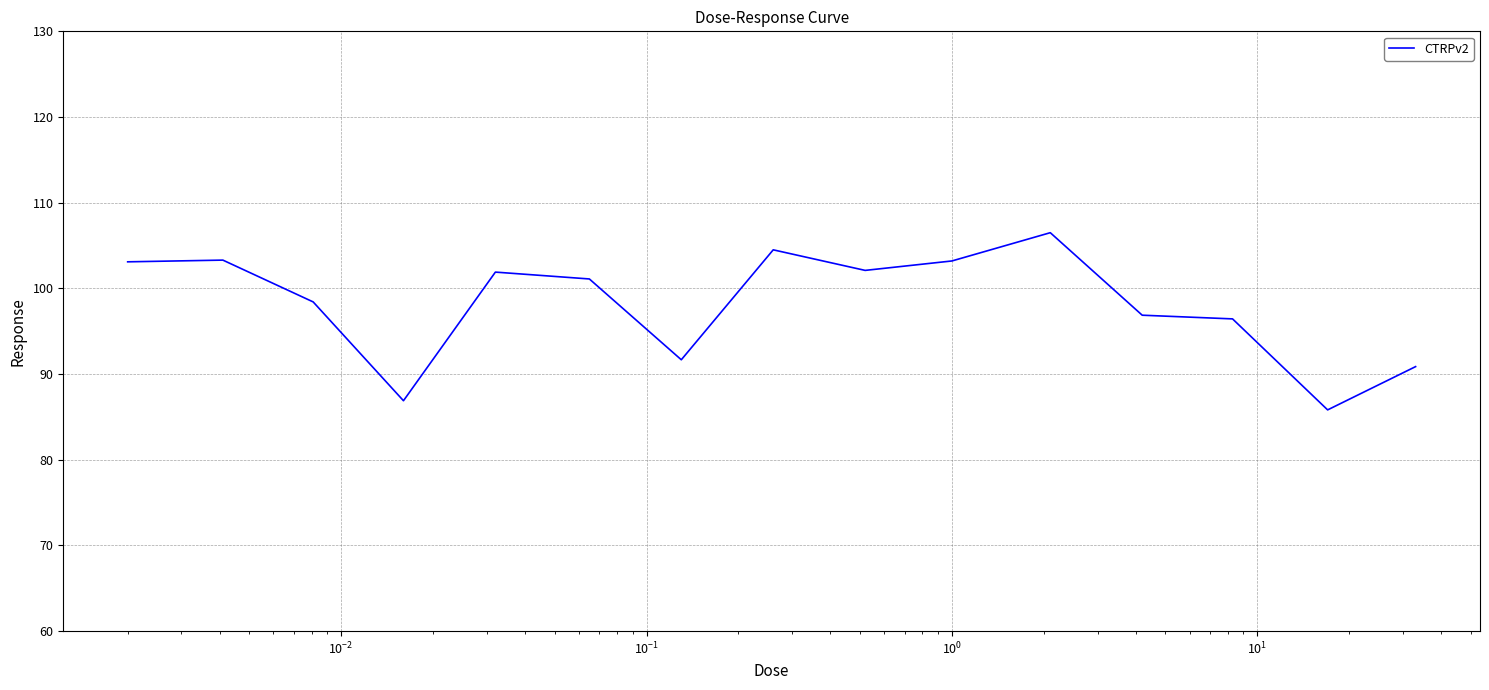

Does the chart have visible grid lines?

Yes